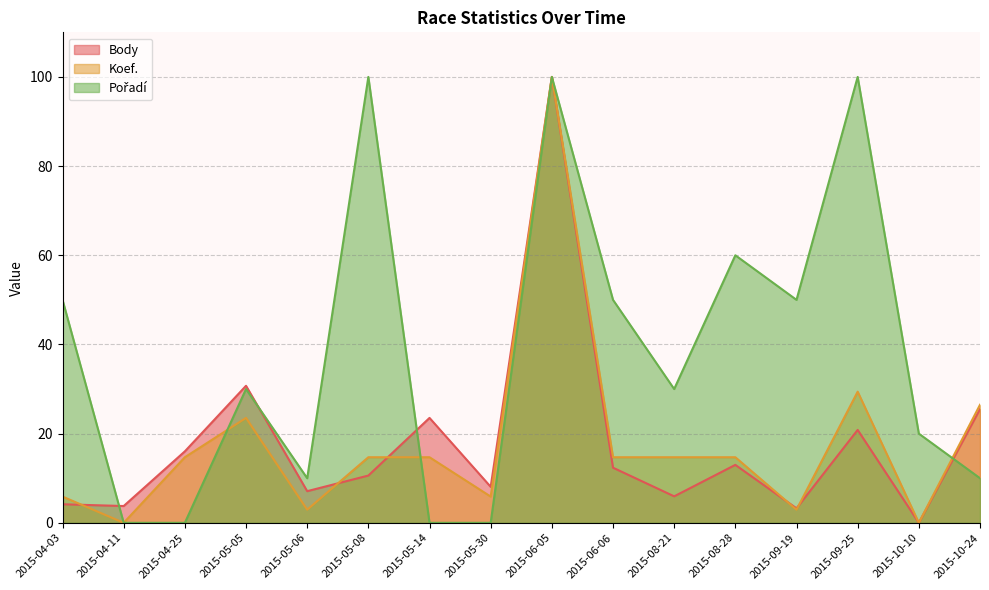

How many data points in Koef. are less than 14?

6